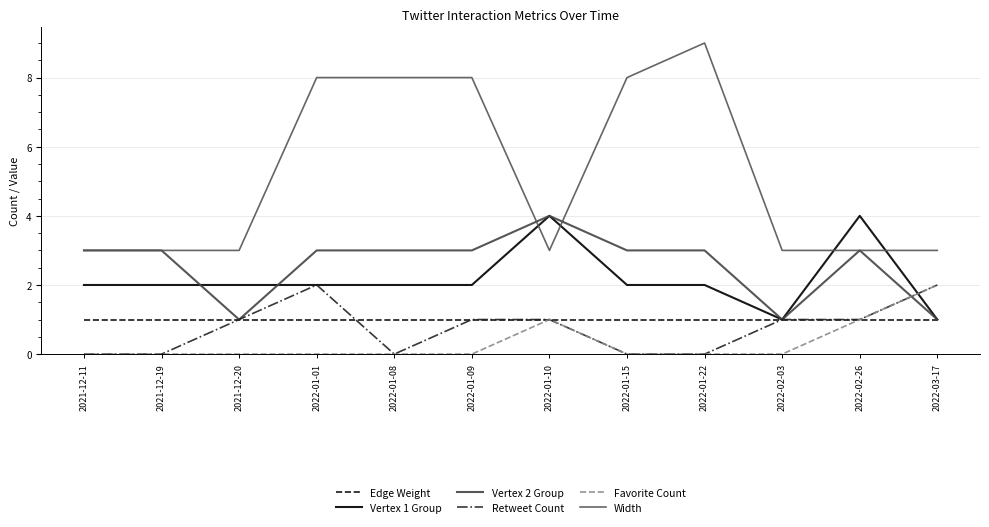

At which category is the sum across all series the highest?

2022-01-01